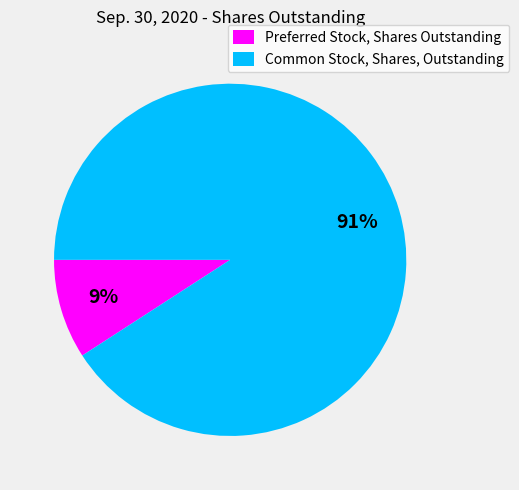

Which slice represents more than half of the pie?

Common Stock, Shares, Outstanding